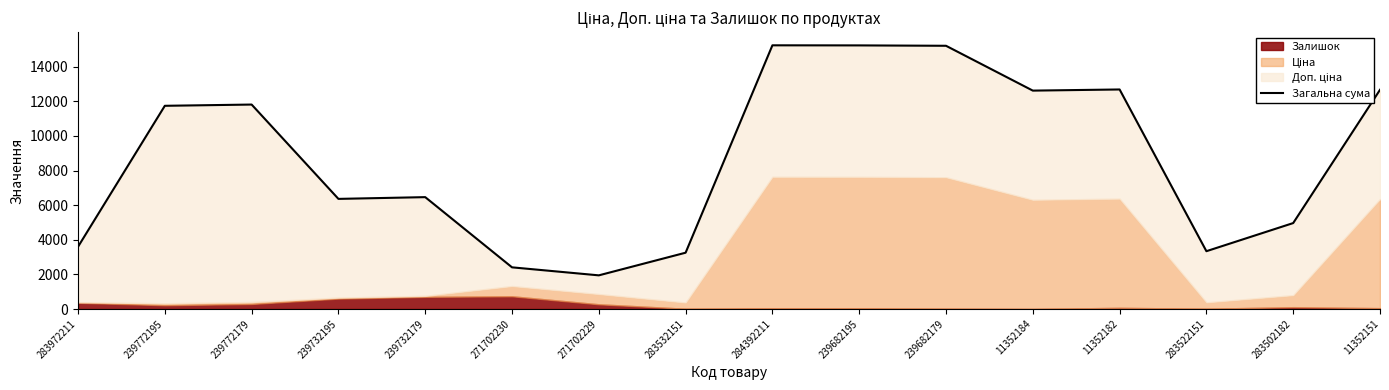

Where does the data first go above 11742?

239772195